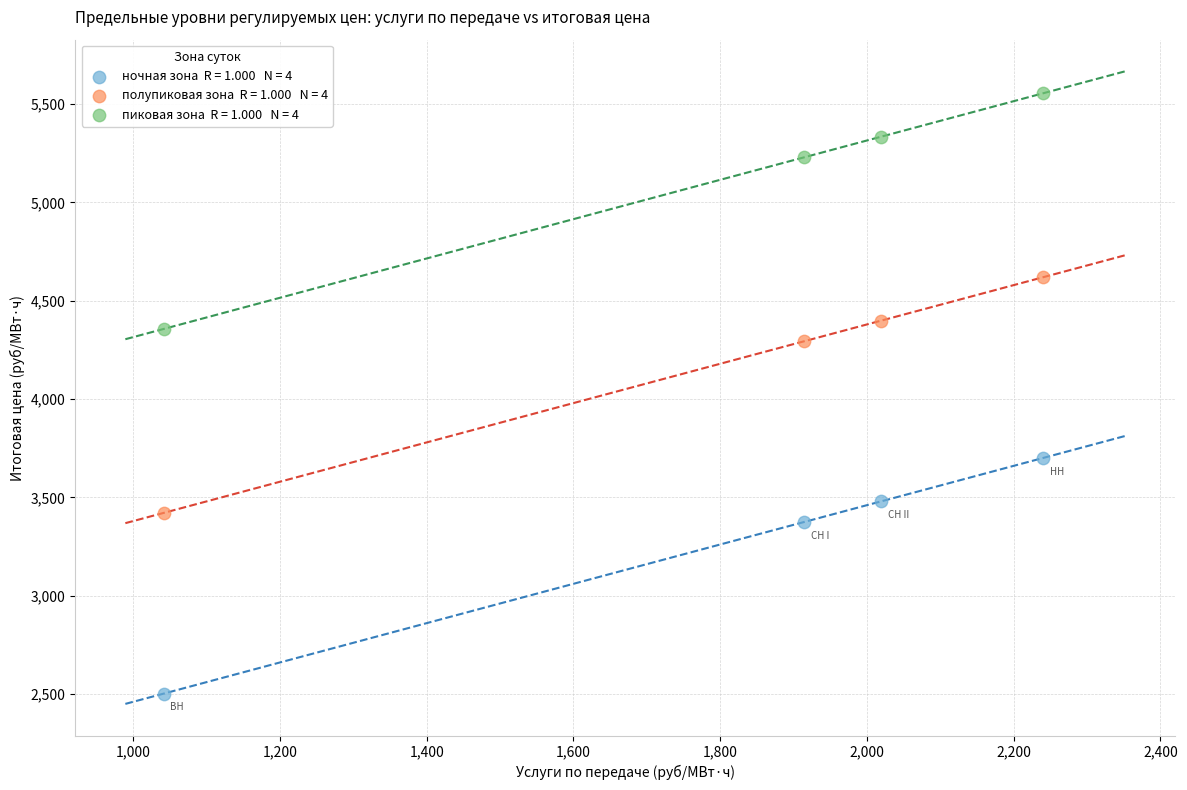

Across all data points, what is the range of X values (max minus min)?

1198.7